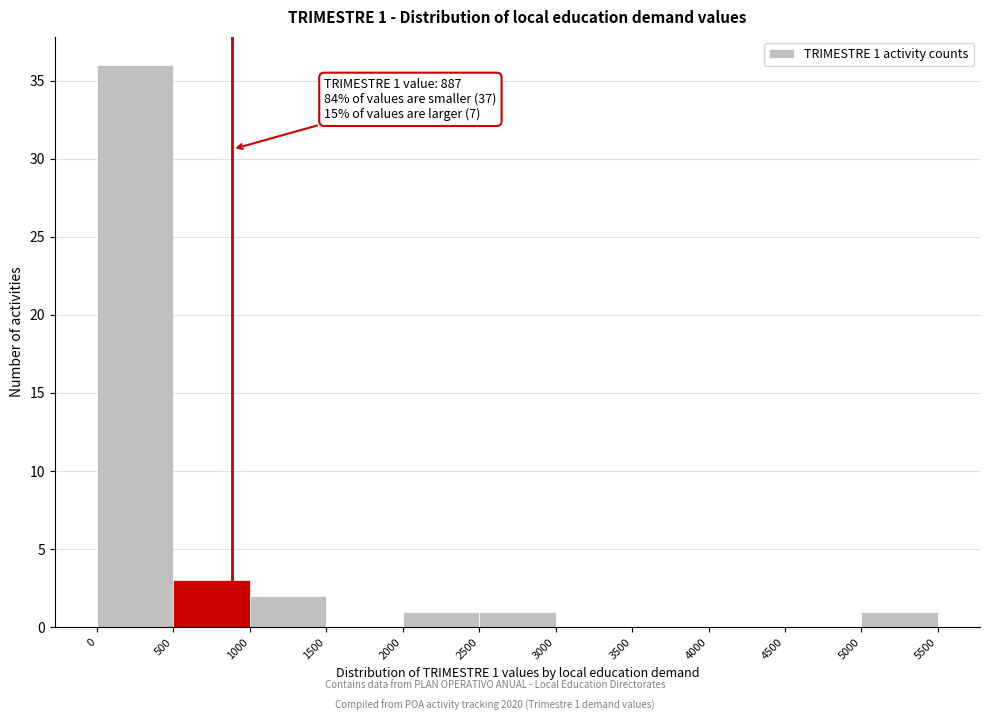

Which range on the x-axis has the tallest bar?

0 to 500